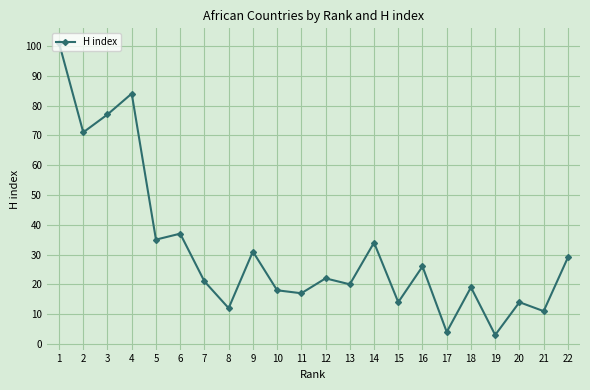

Rank the categories by value from highest to lowest.

1, 4, 3, 2, 6, 5, 14, 9, 22, 16, 12, 7, 13, 18, 10, 11, 20, 15, 8, 21, 17, 19